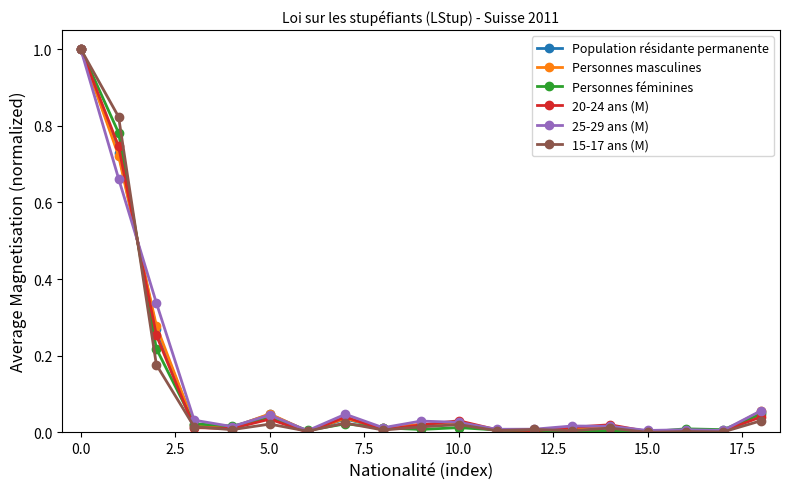

True or false: 15-17 ans (M) has more than 0 points higher than both neighbors.

True